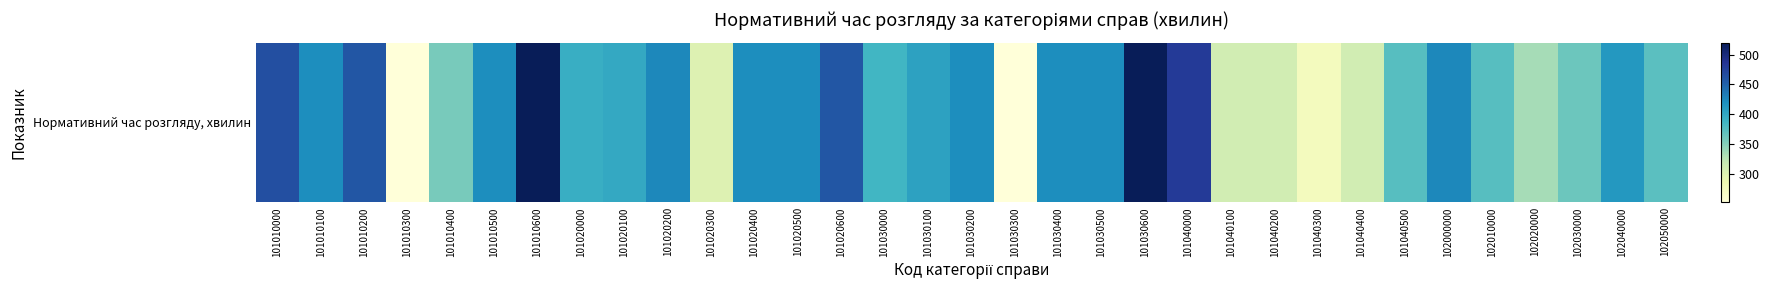

What is the sum of the values at 101010400 and 101040000?

838